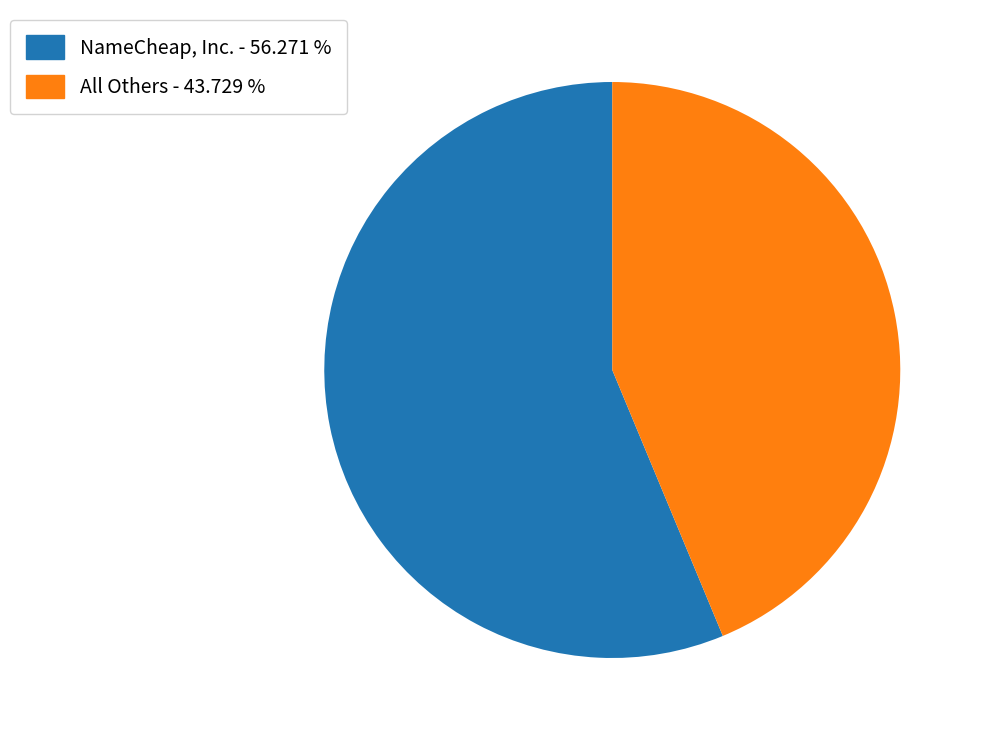

Does any single category account for the majority?

Yes